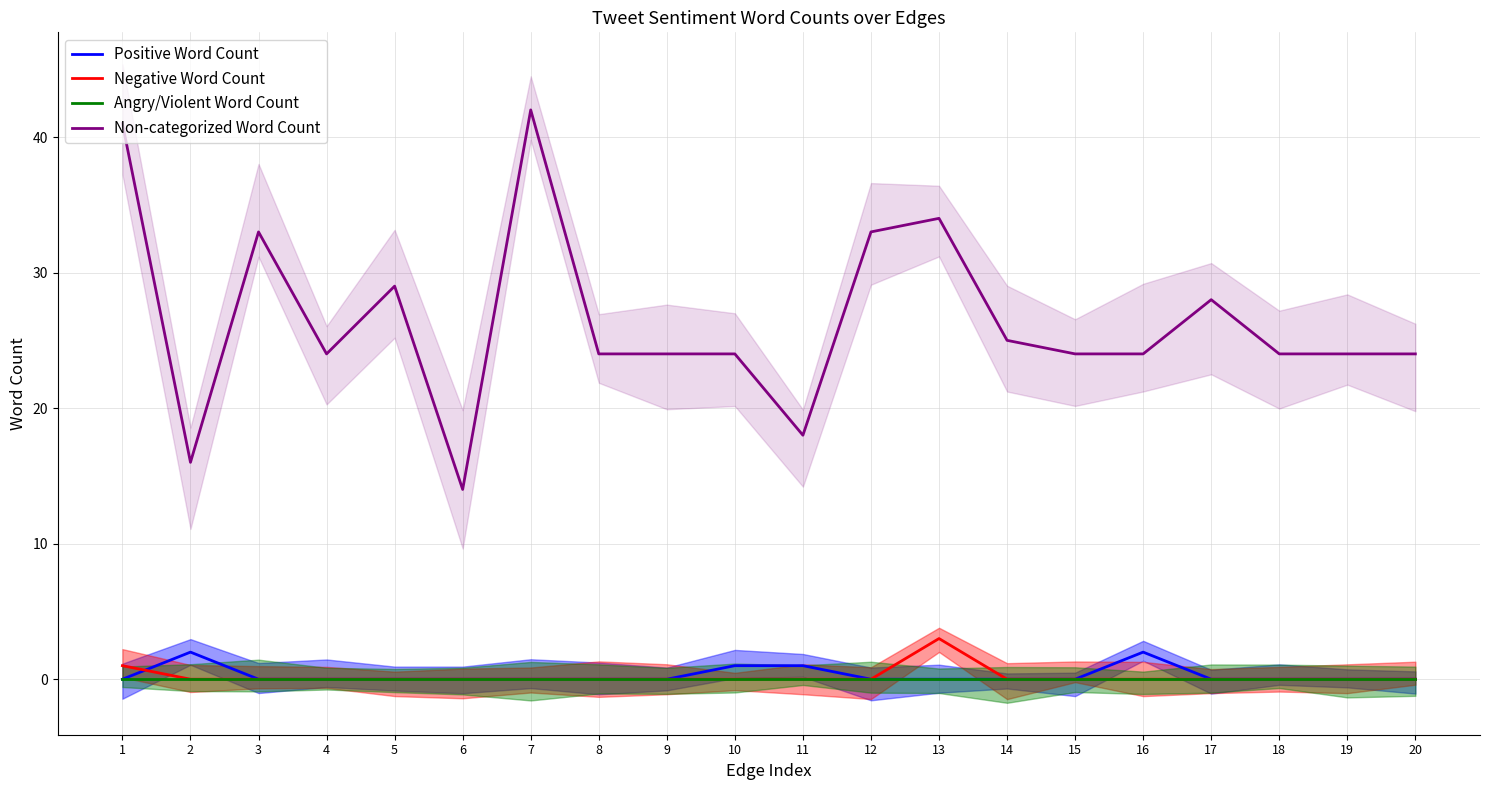

What is the sum of all Non-categorized Word Count values?

529